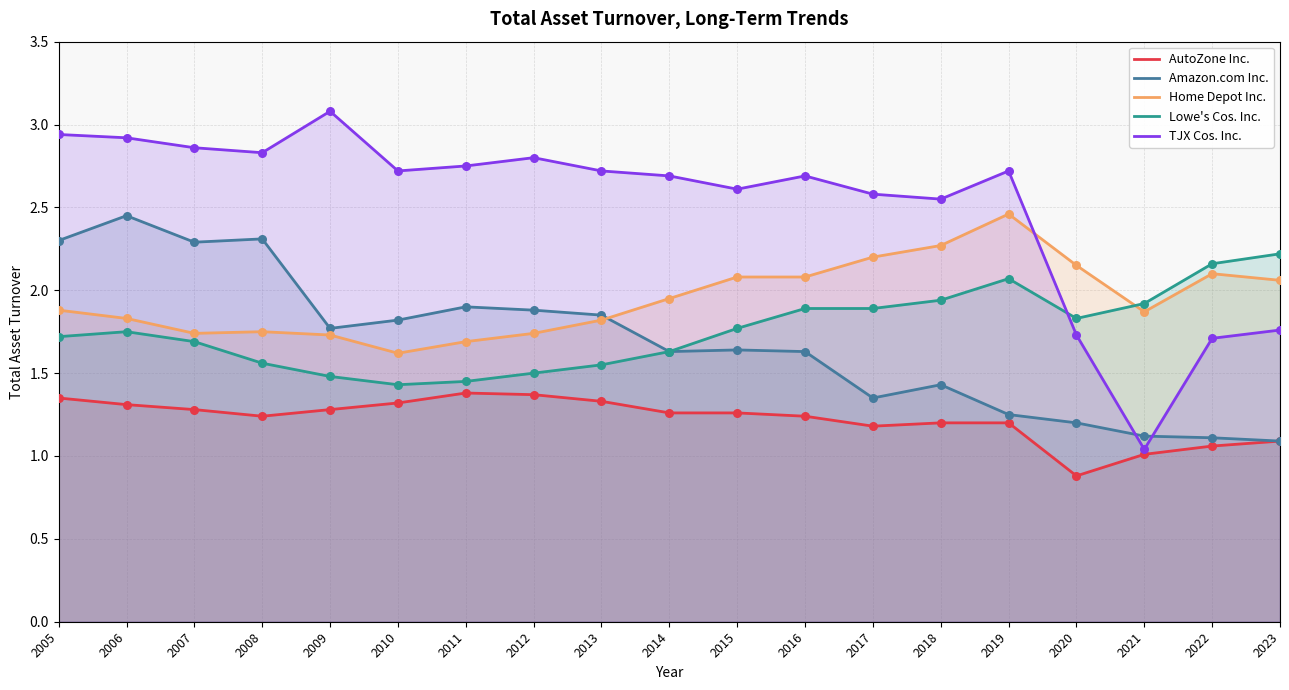

At how many categories does at least one series exceed 1?

19